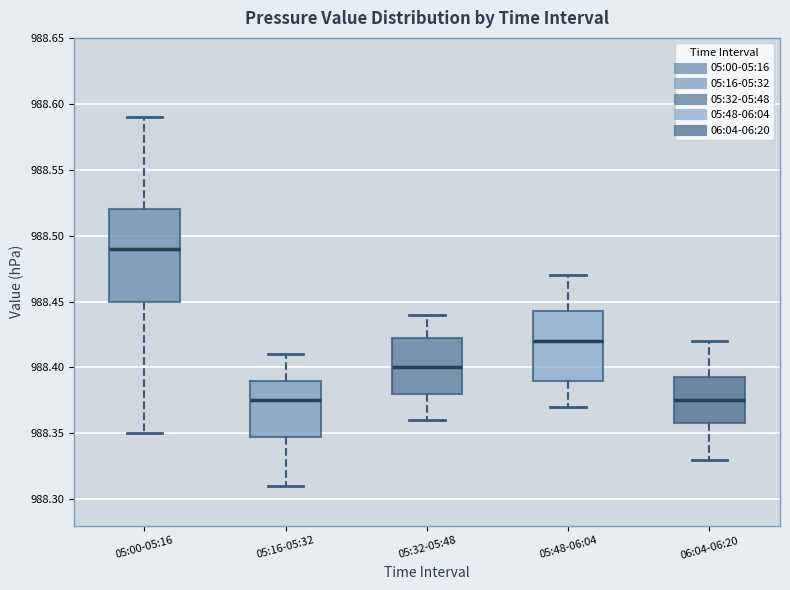

Reading left to right, transcribe this box plot: for each box, give where its median line is, the range the box spans, and where its two whiskers end, as read against the y-axis. The values are not printed on the chart, so give them approximately, as read against the axis.

05:00-05:16: median 988.490, box 988.450 to 988.520, whiskers 988.350 to 988.590
05:16-05:32: median 988.375, box 988.350 to 988.390, whiskers 988.310 to 988.410
05:32-05:48: median 988.400, box 988.380 to 988.425, whiskers 988.360 to 988.440
05:48-06:04: median 988.420, box 988.390 to 988.445, whiskers 988.370 to 988.470
06:04-06:20: median 988.375, box 988.360 to 988.395, whiskers 988.330 to 988.420